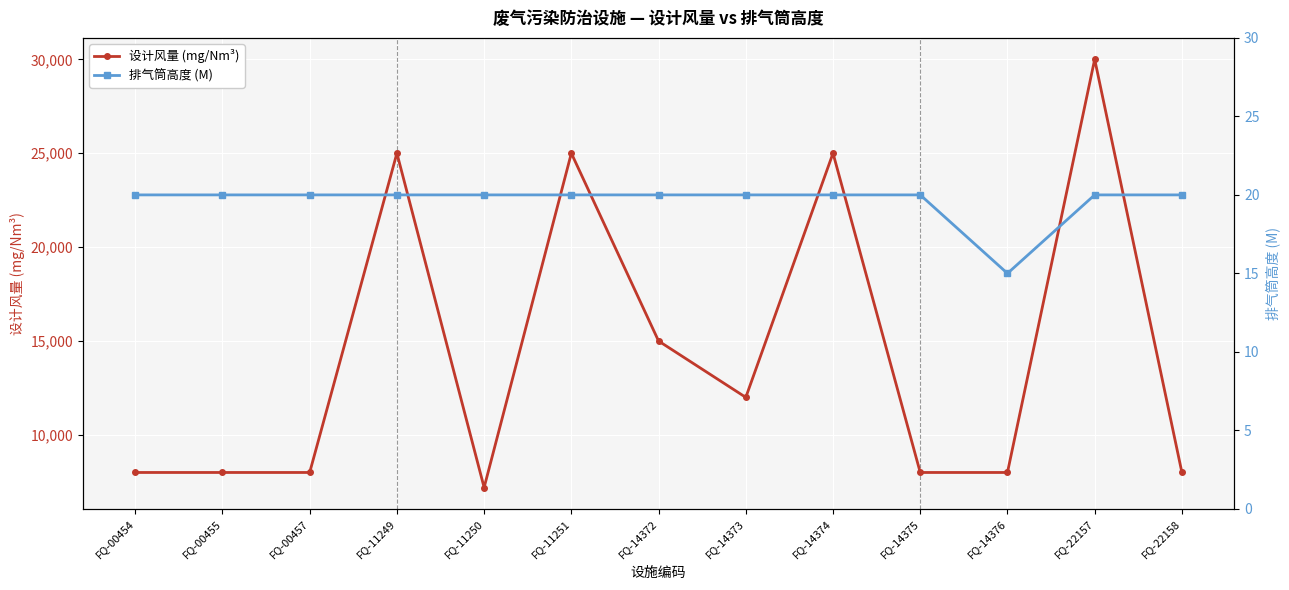

What is the sum of the 排气筒高度 (M) values at FQ-14375 and FQ-00455?

40